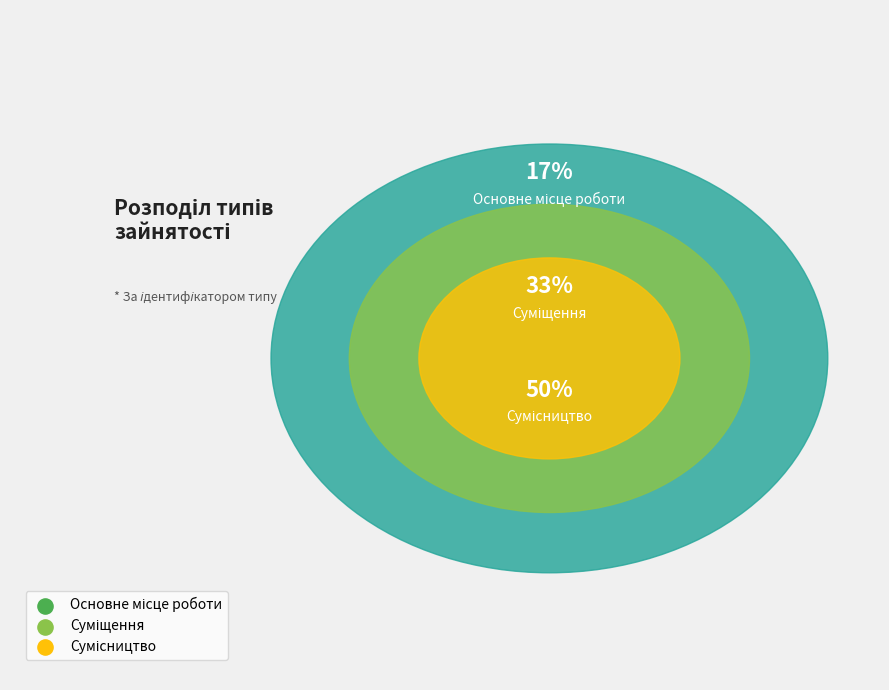

Count the number of slices in the pie.

3